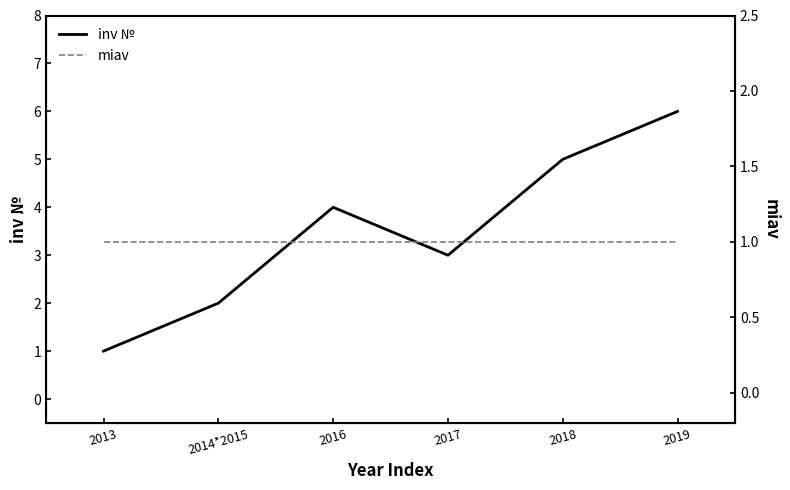

Rank the series at 2016 from highest to lowest value.

inv №, miav